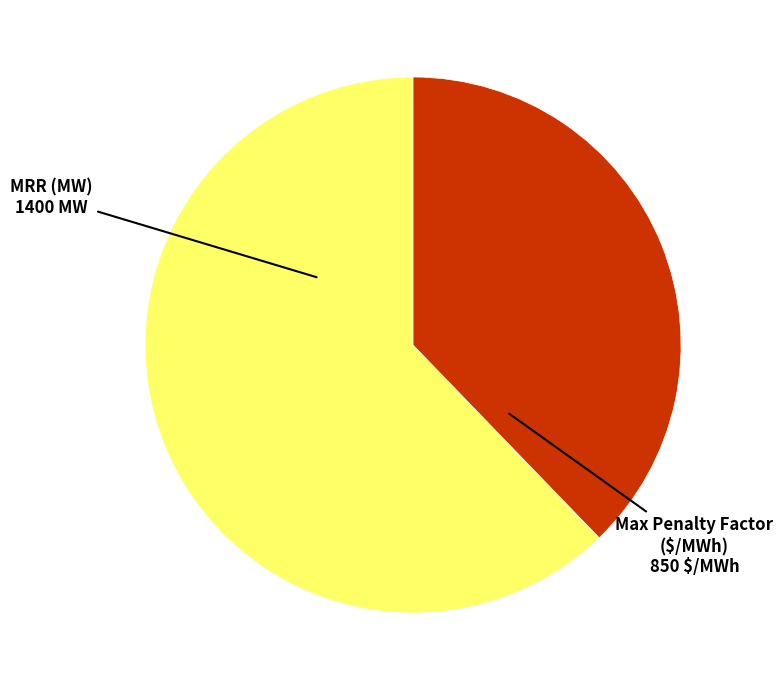

How many slices are in this pie chart?

2